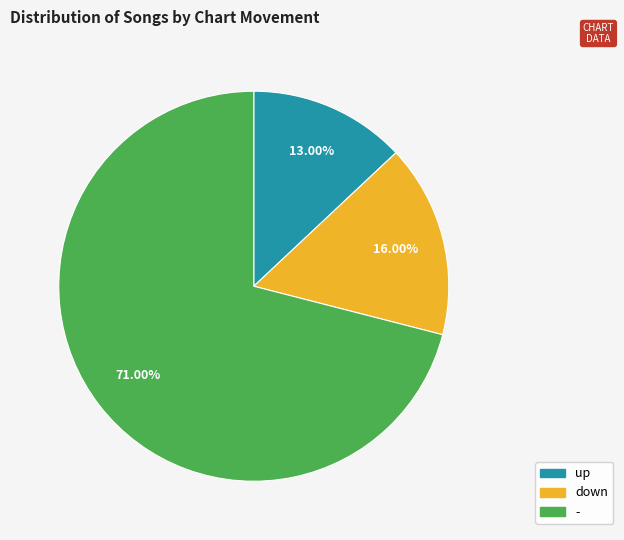

Does any single category account for the majority?

Yes